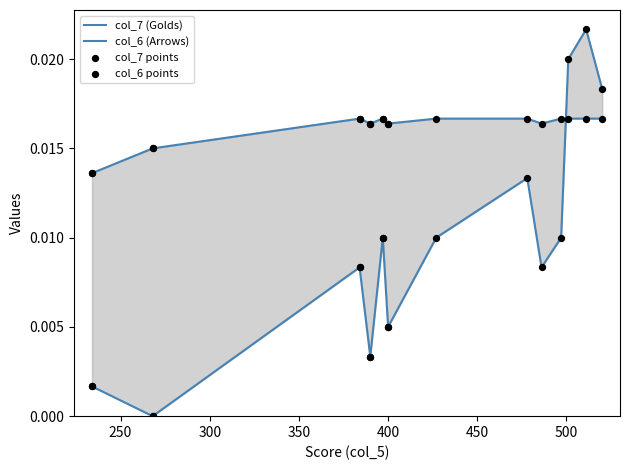

Which series has the largest Y range (max minus min)?

col_7 (Golds)